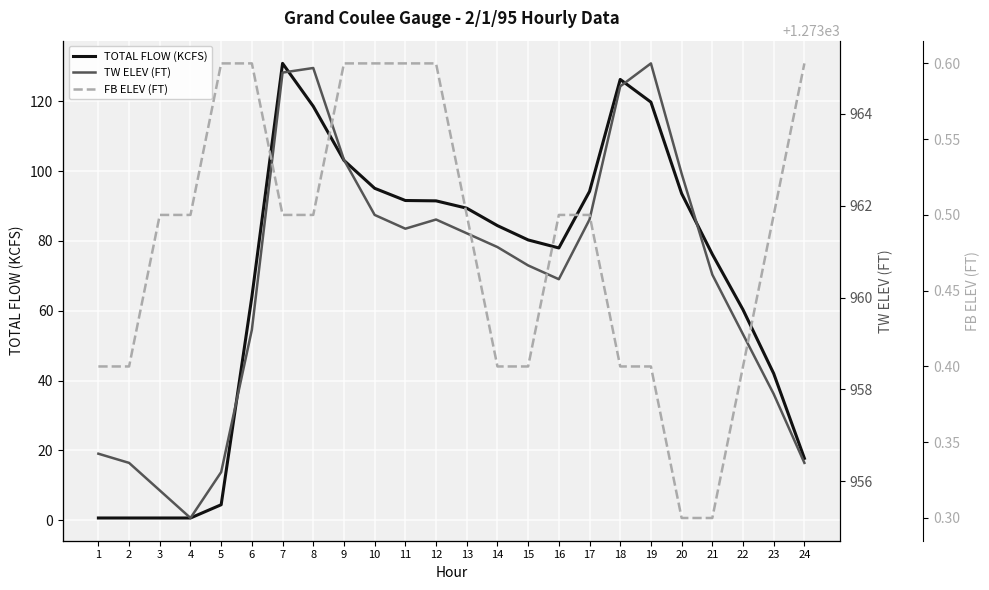

Which series has the largest total across all categories?

FB ELEV (FT)